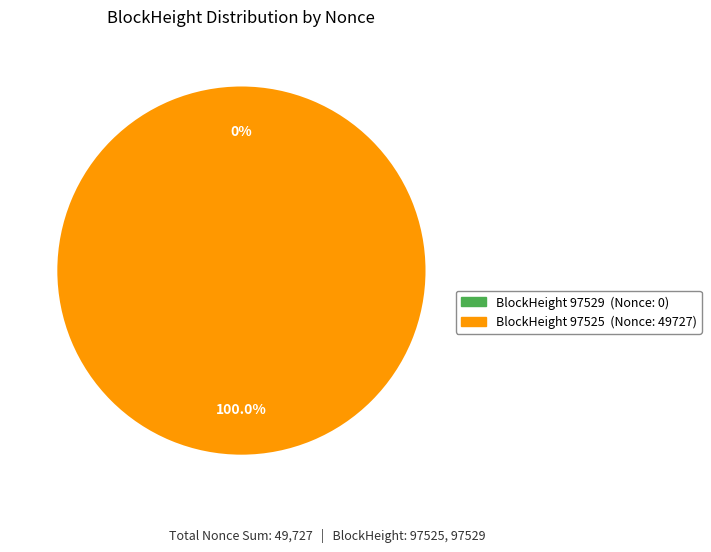

Which slice is the largest?

97525